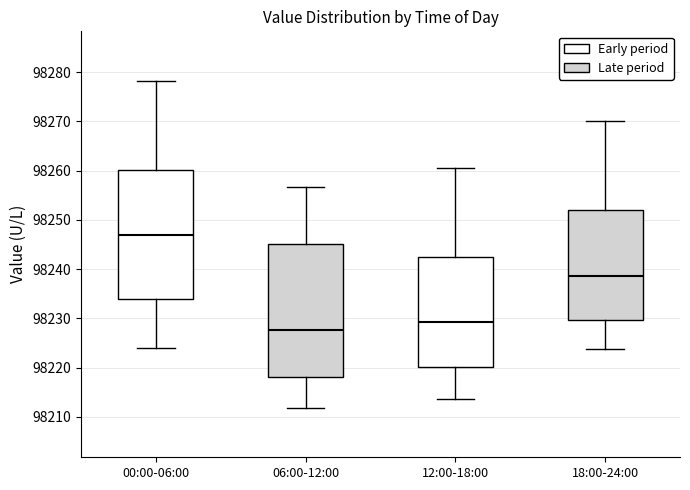

Reading left to right, read every box against the y-axis: the position of its median line, the range the box covers, and the ends of its whiskers. The values are not printed on the chart, so give them approximately, as read against the axis.

00:00-06:00: median 98247, box 98234 to 98260, whiskers 98224 to 98278
06:00-12:00: median 98228, box 98218 to 98245, whiskers 98212 to 98257
12:00-18:00: median 98229, box 98220 to 98242, whiskers 98214 to 98261
18:00-24:00: median 98239, box 98230 to 98252, whiskers 98224 to 98270